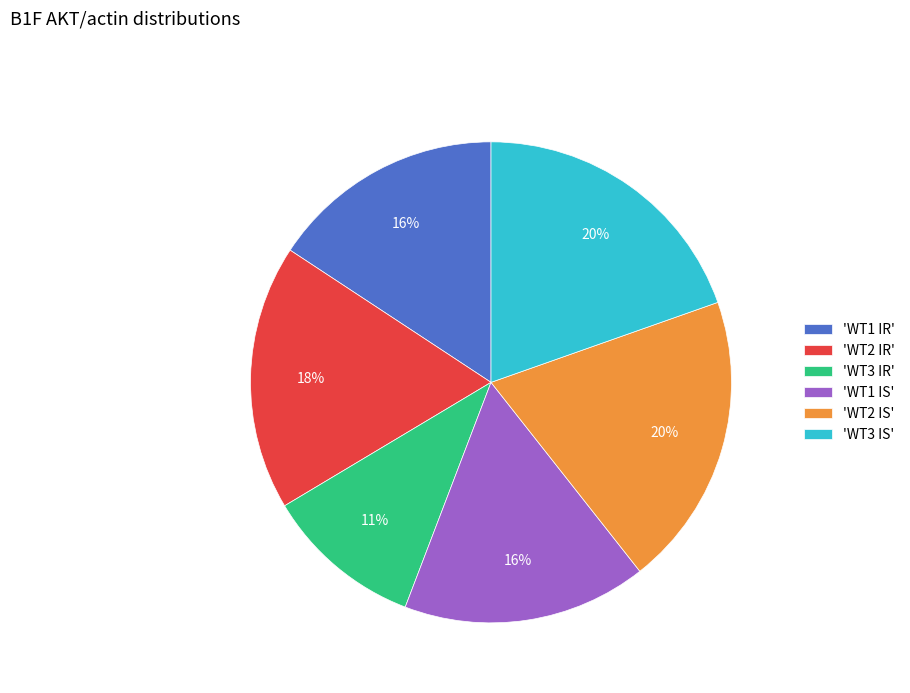

How many segments does this pie chart have?

6